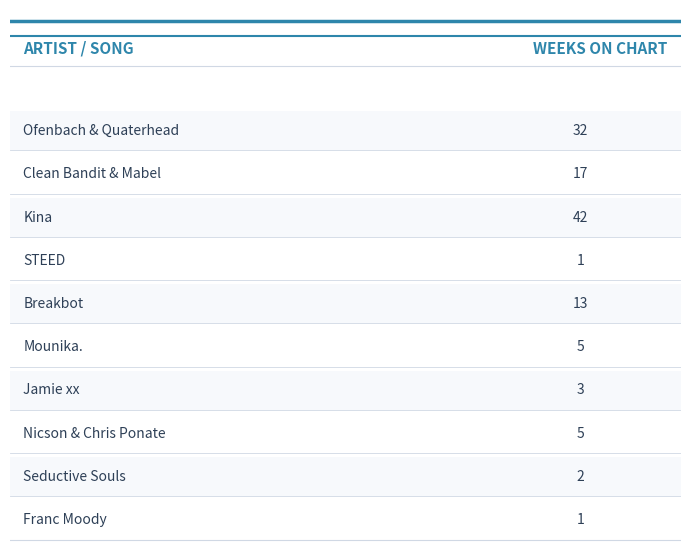

Approximately how many times larger is the value at 7 compared to 10?

5.0